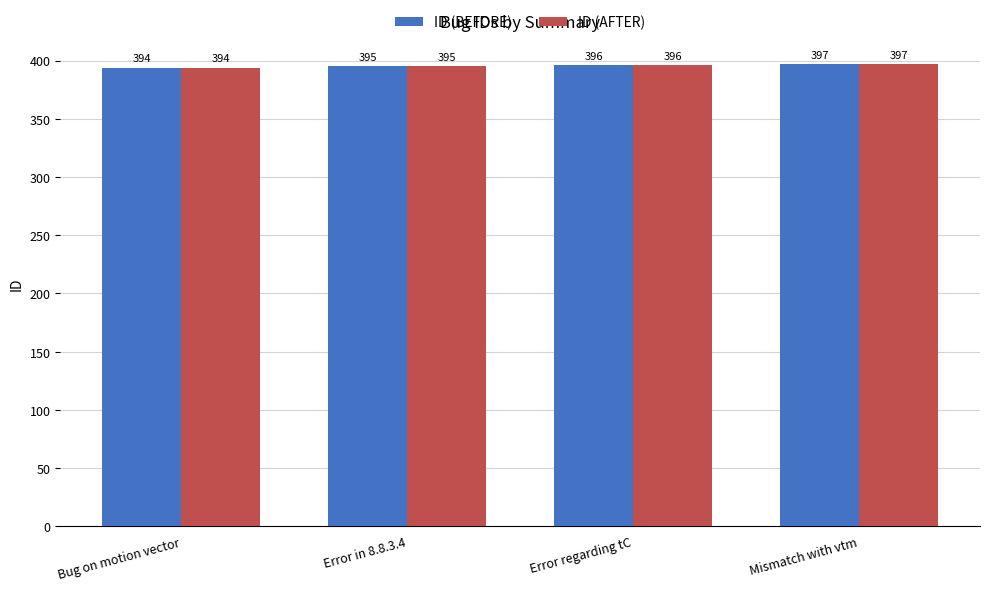

What is the average value of the ID (AFTER) series?

396